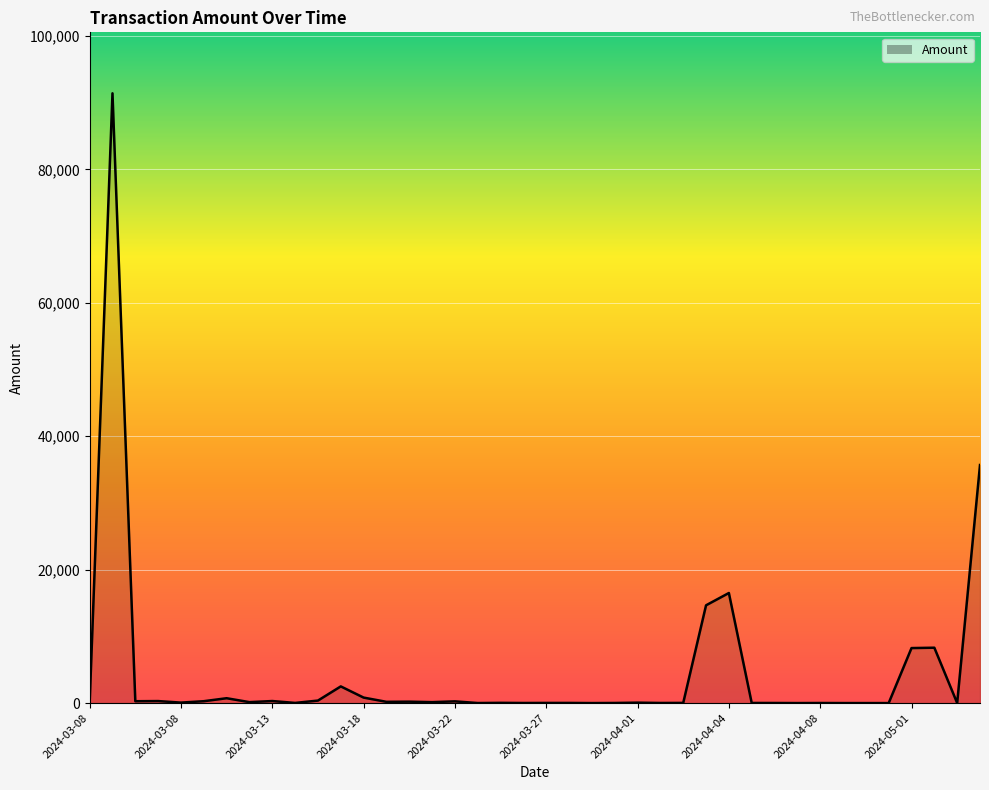

What is the value of the 35th point from the left?

1.0